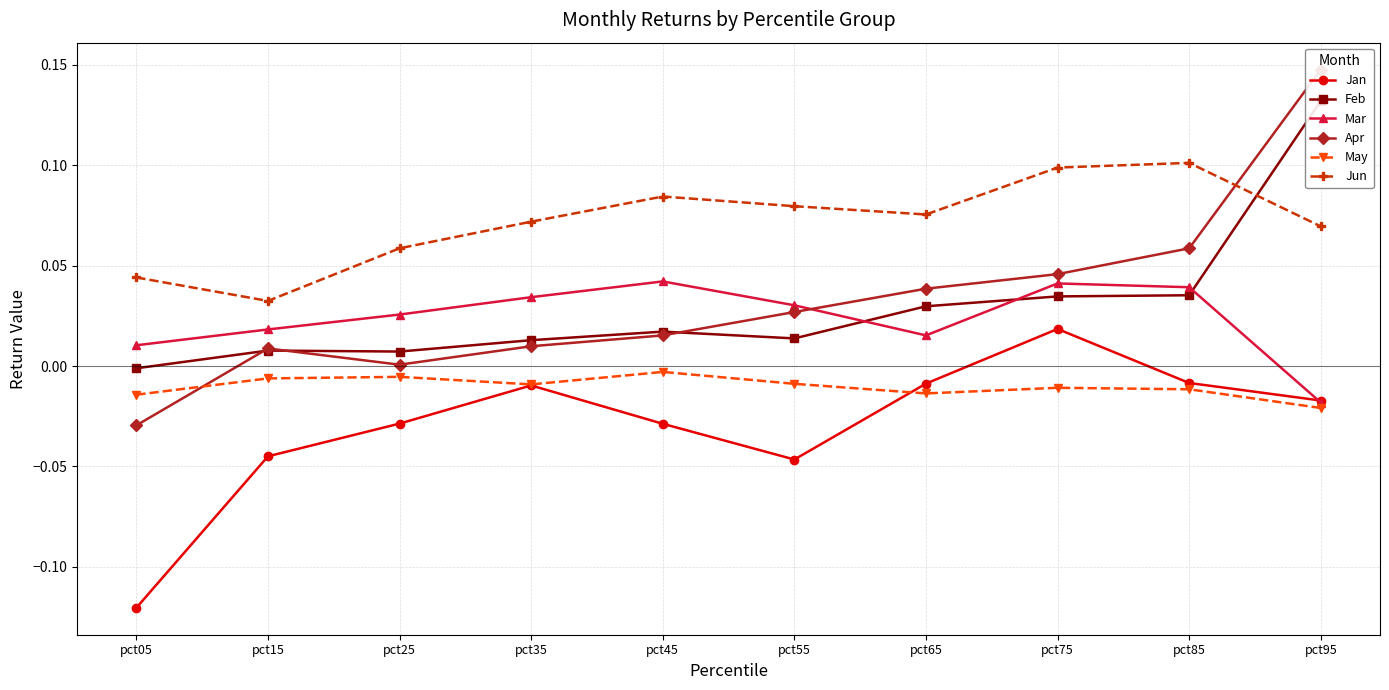

Which series has the largest range (max minus min)?

Apr